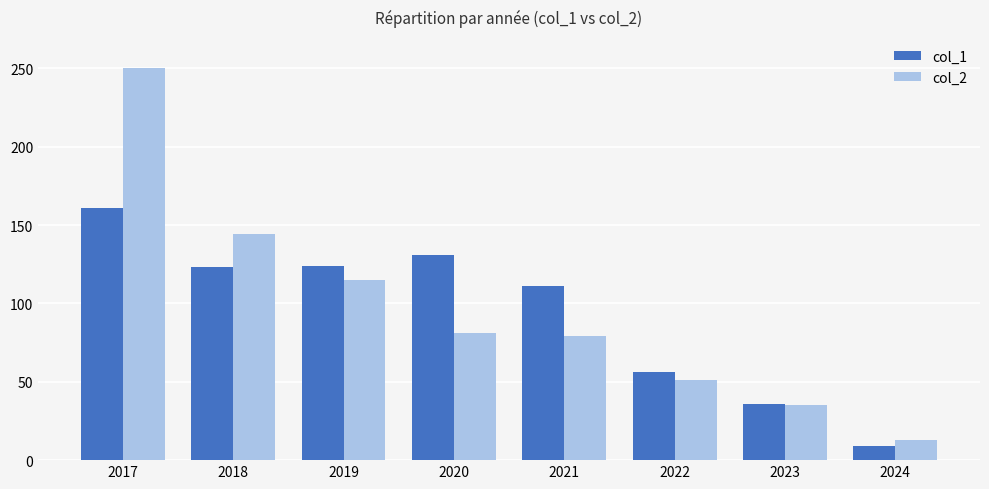

List the series in order of their peak value, lowest first.

col_1, col_2